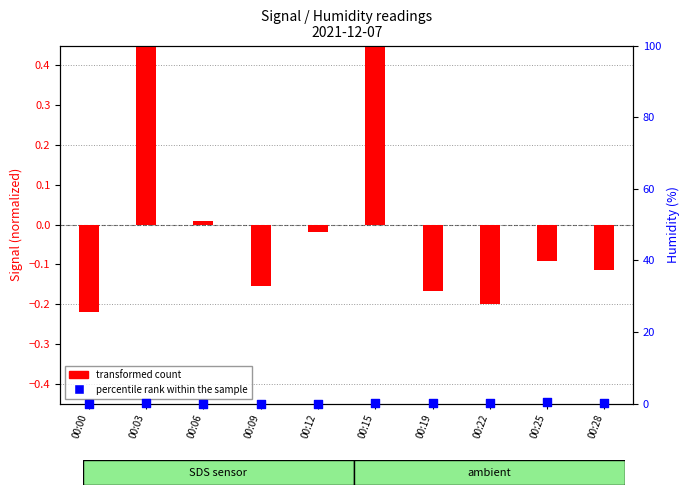

At which category is the sum across all series the highest?

00:03